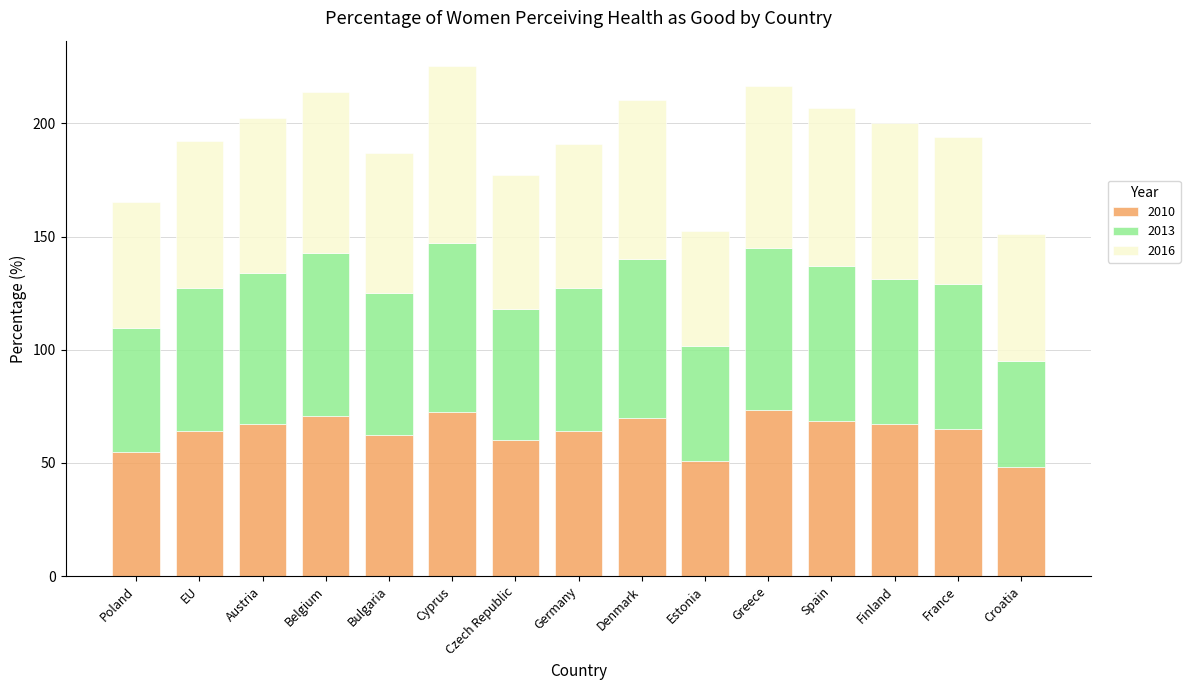

What is the total value across all series at Spain?

206.6